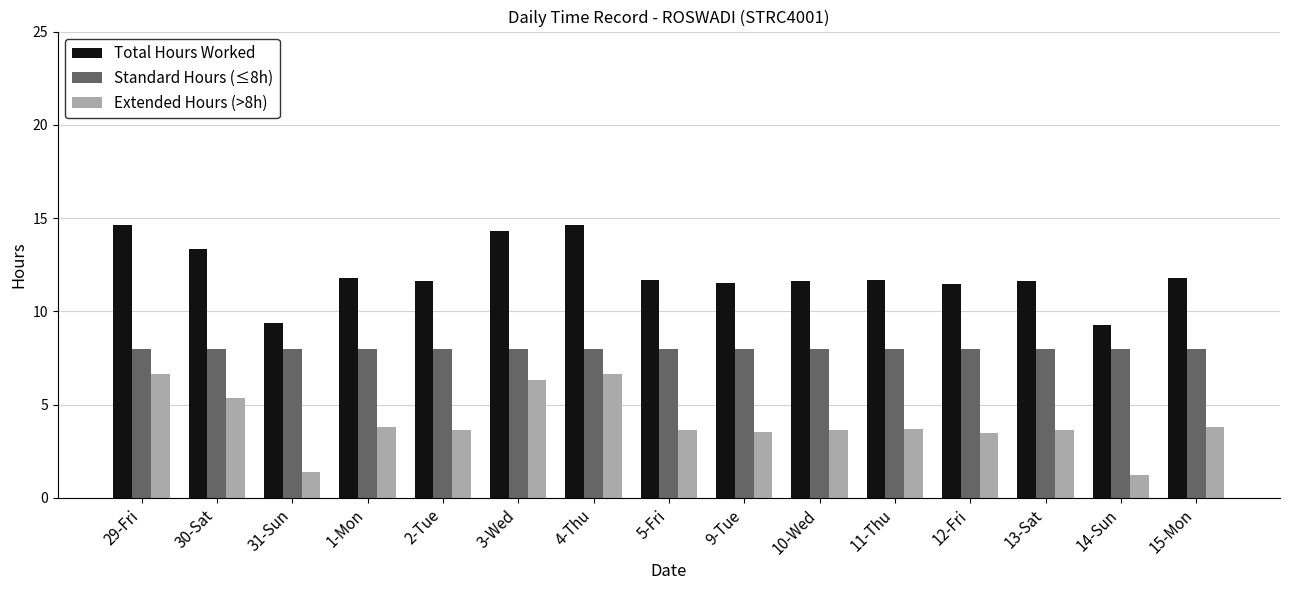

What is the maximum value for Standard Hours (≤8h)?

8.0